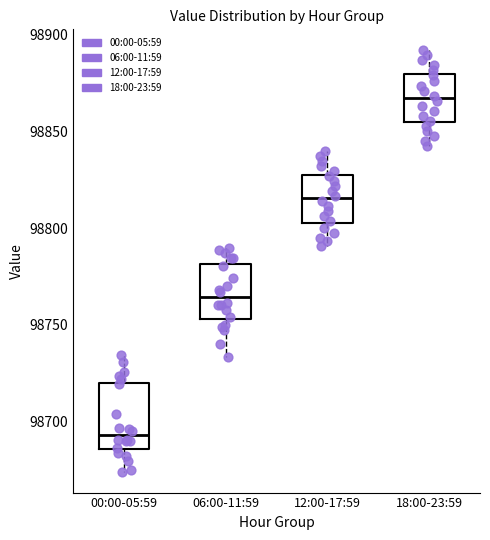

Reading left to right, read every box against the y-axis: the position of its median line, the range the box covers, and the ends of its whiskers. The values are not printed on the chart, so give them approximately, as read against the axis.

00:00-05:59: median 98695, box 98685 to 98720, whiskers 98675 to 98735
06:00-11:59: median 98765, box 98755 to 98780, whiskers 98735 to 98790
12:00-17:59: median 98815, box 98805 to 98830, whiskers 98790 to 98840
18:00-23:59: median 98865, box 98855 to 98880, whiskers 98845 to 98890